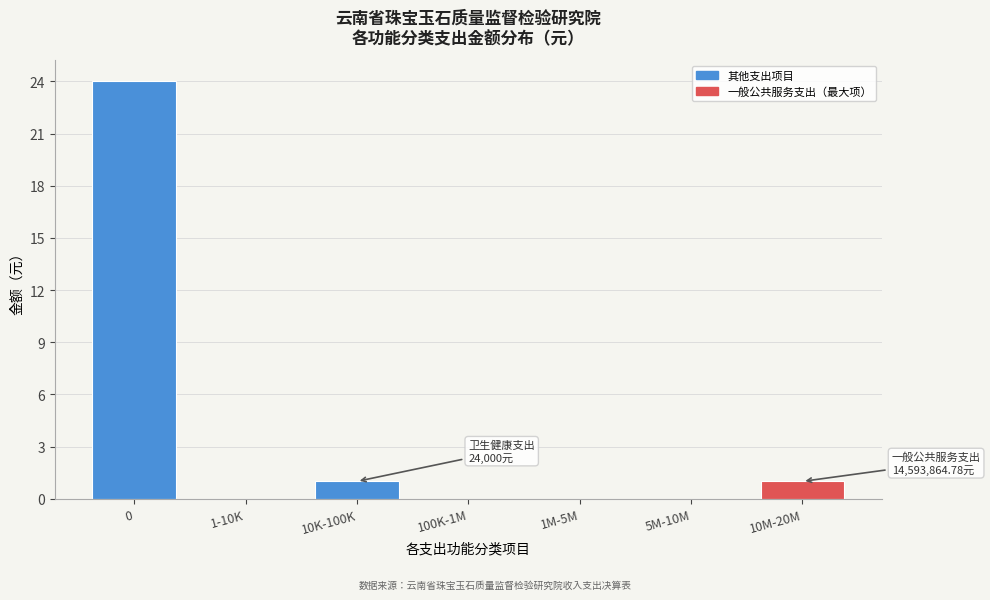

Reading left to right, extract all data points from this chart.

0=24	1-10K=0	10K-100K=1	100K-1M=0	1M-5M=0	5M-10M=0	10M-20M=1